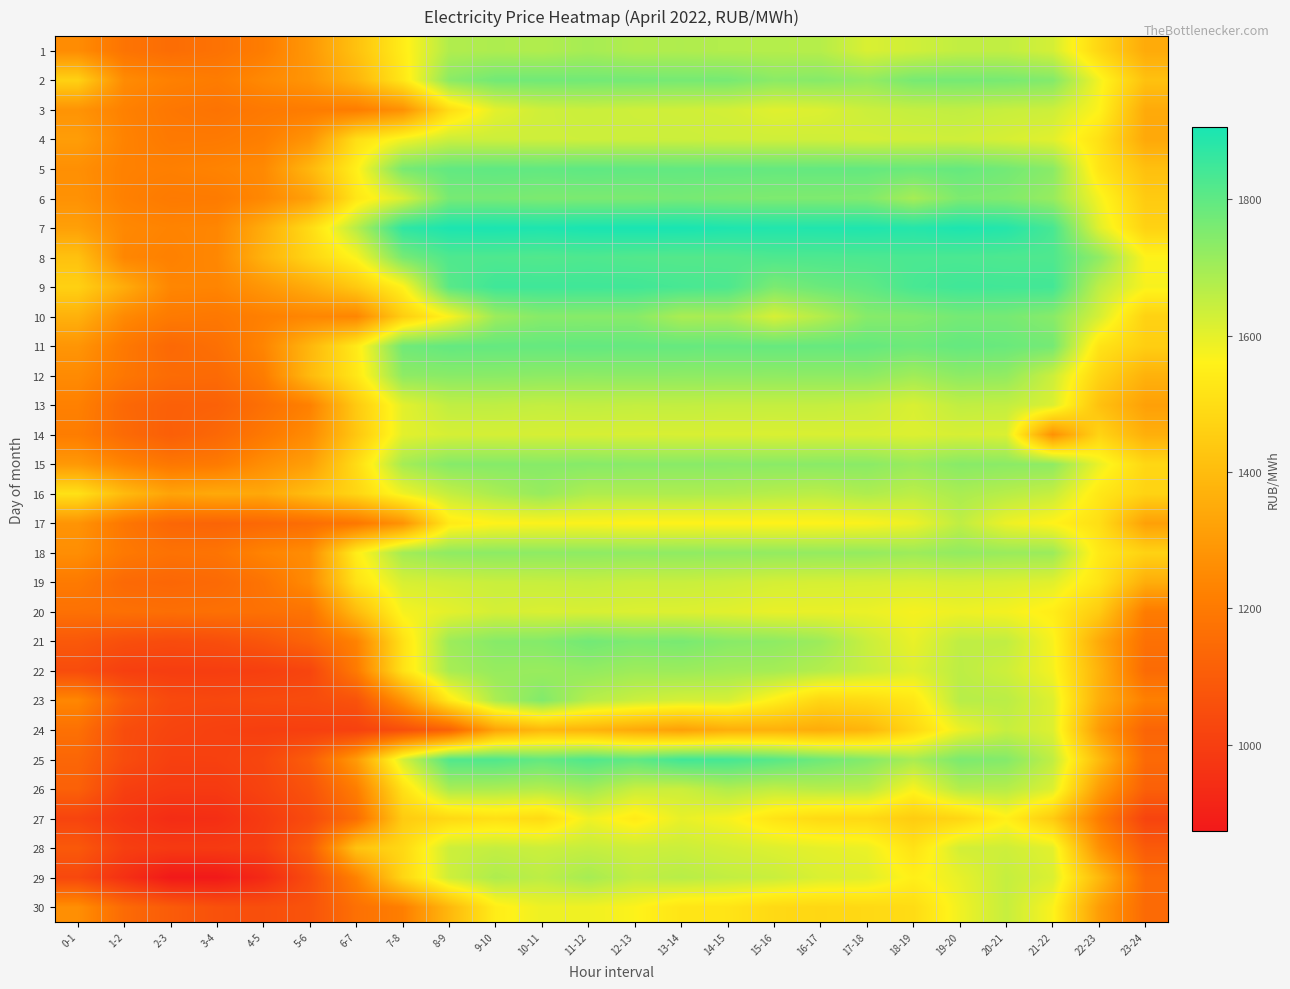

What is the minimum value shown in the chart?

874.2